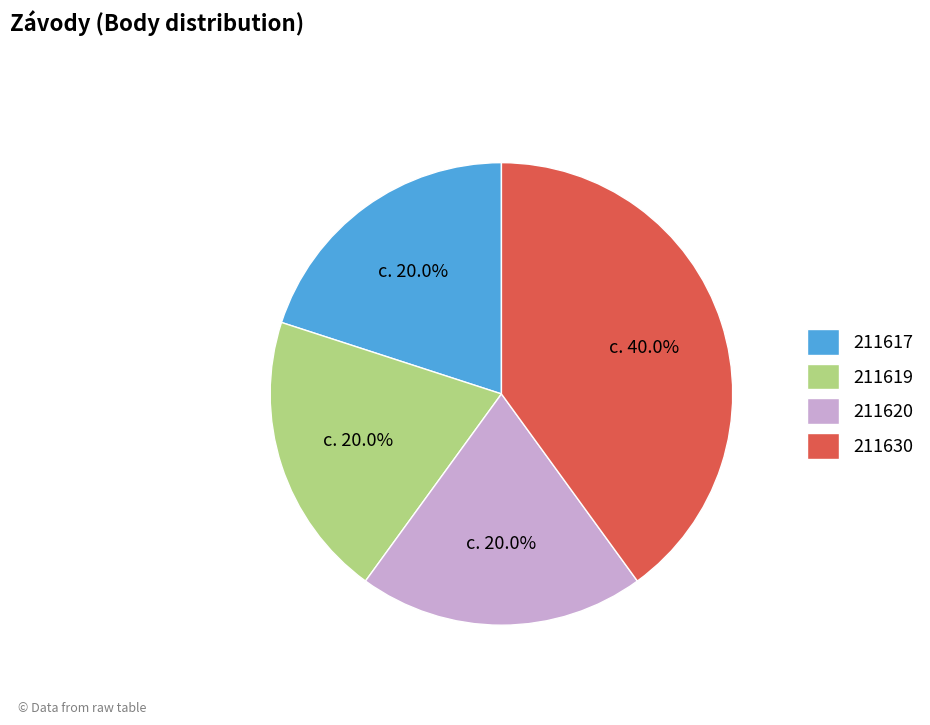

The 211630 slice represents 30% of the pie. True or false?

False